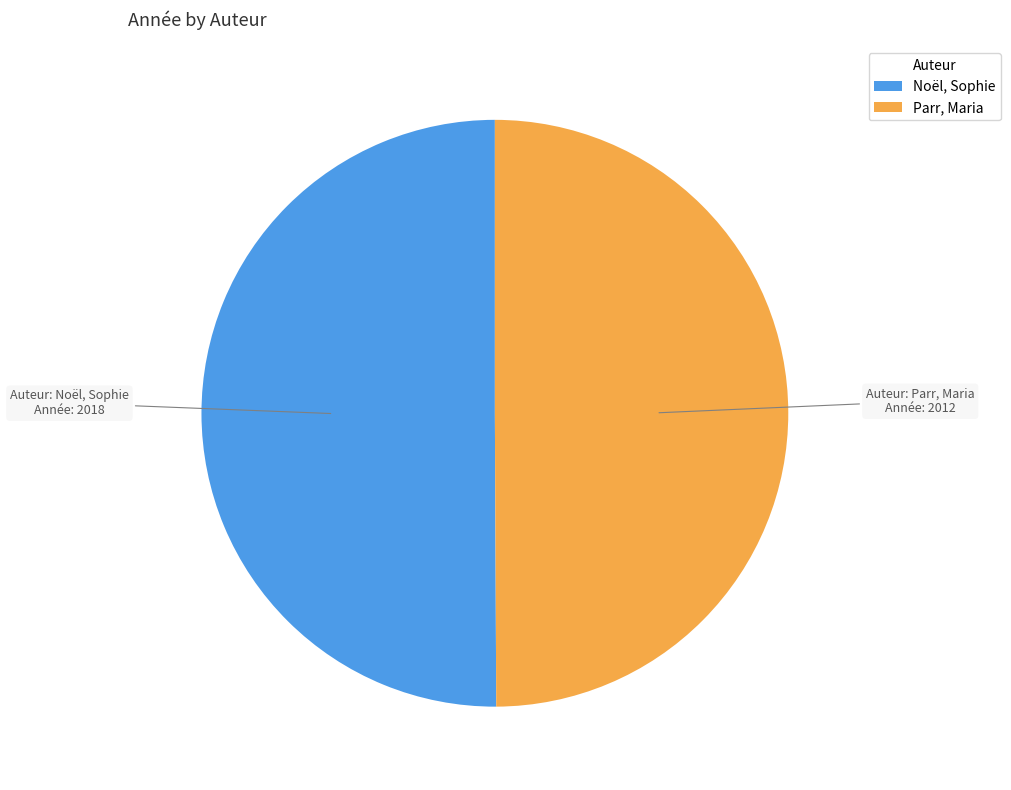

True or false: Noël, Sophie accounts for 50% of the total.

True